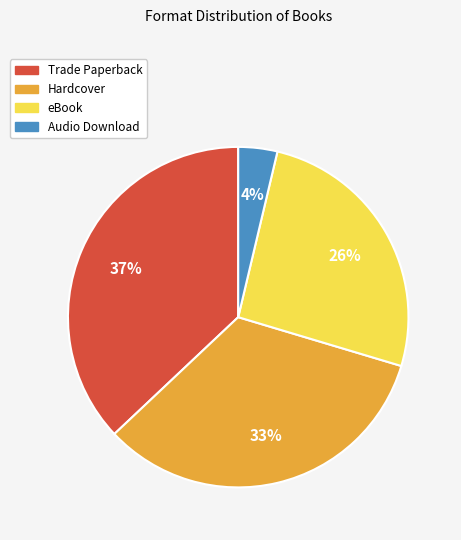

To the nearest percent, what portion does eBook represent?

26%